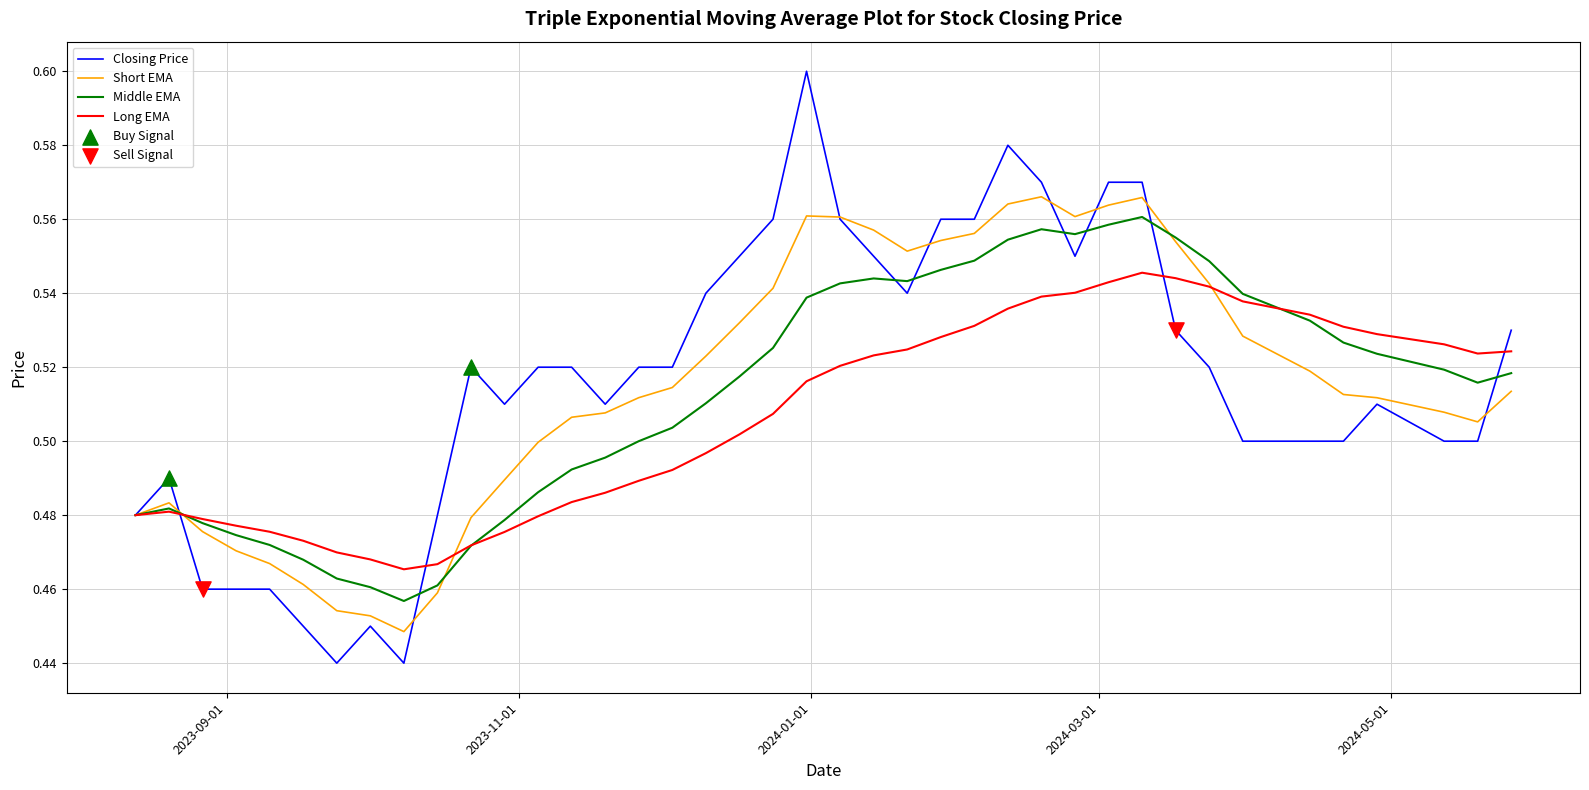

Which series has the largest range (max minus min)?

Closing Price